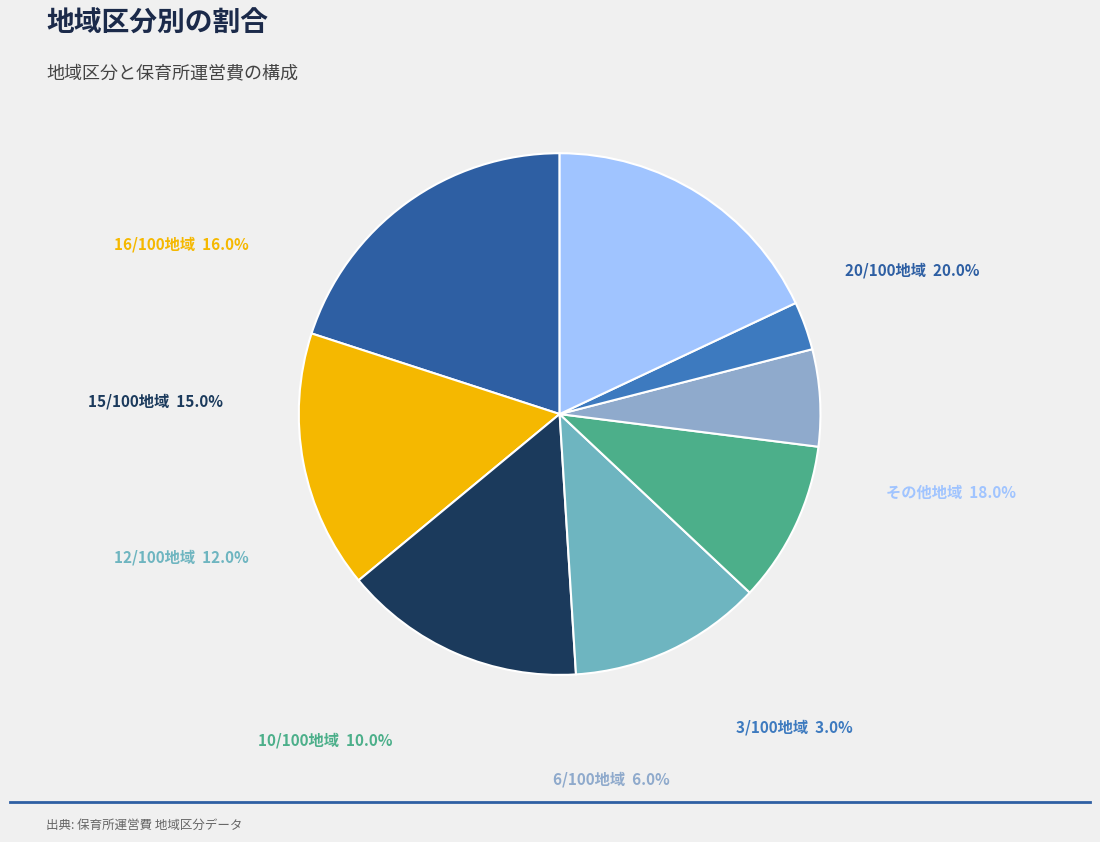

What is the change in value from 16/100地域 to 12/100地域?

-4